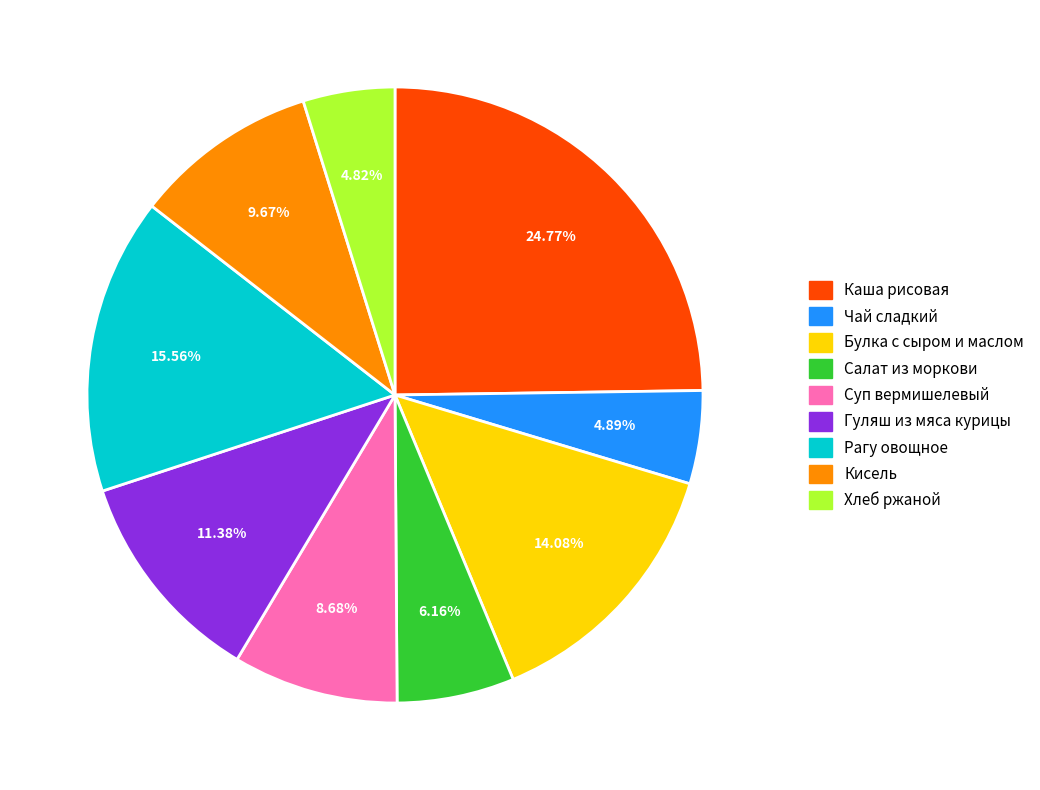

What is the largest slice in the pie chart?

Каша рисовая